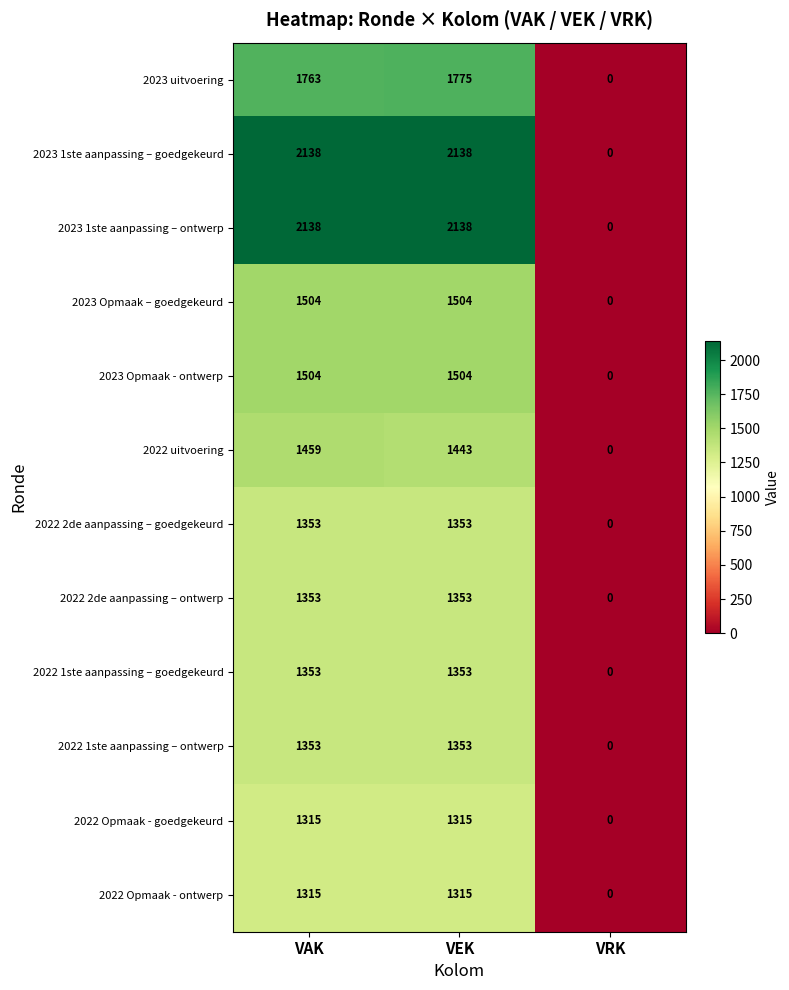

Read the 2022 2de aanpassing – goedgekeurd value at VEK, to the nearest 100.

1400